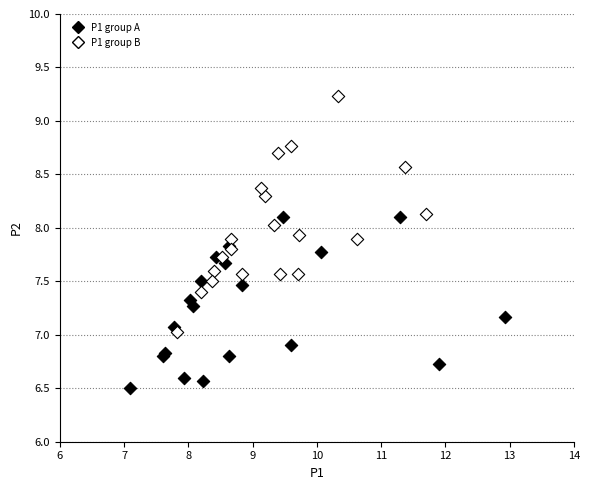

Which series contains the highest Y value?

P1 group B